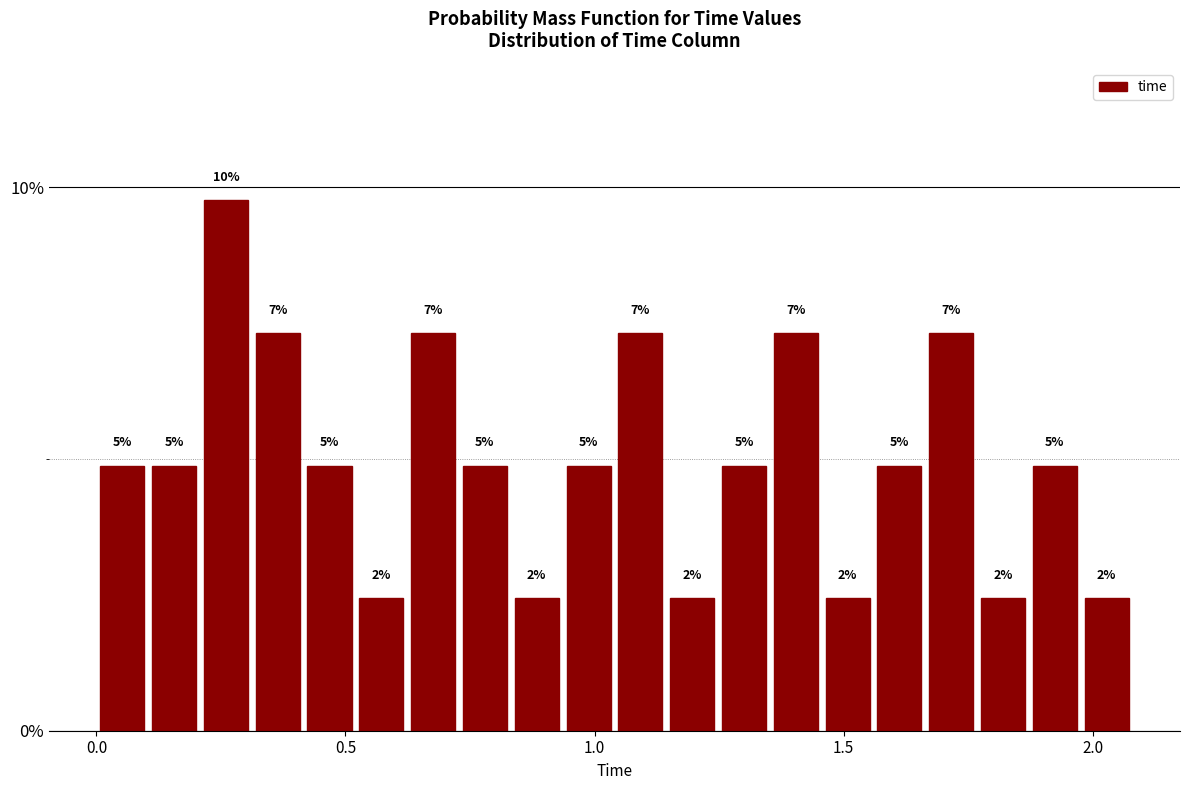

Around what value on the x-axis is the tallest bar? Give the approximate position of its centre, as read against the axis.

0.25